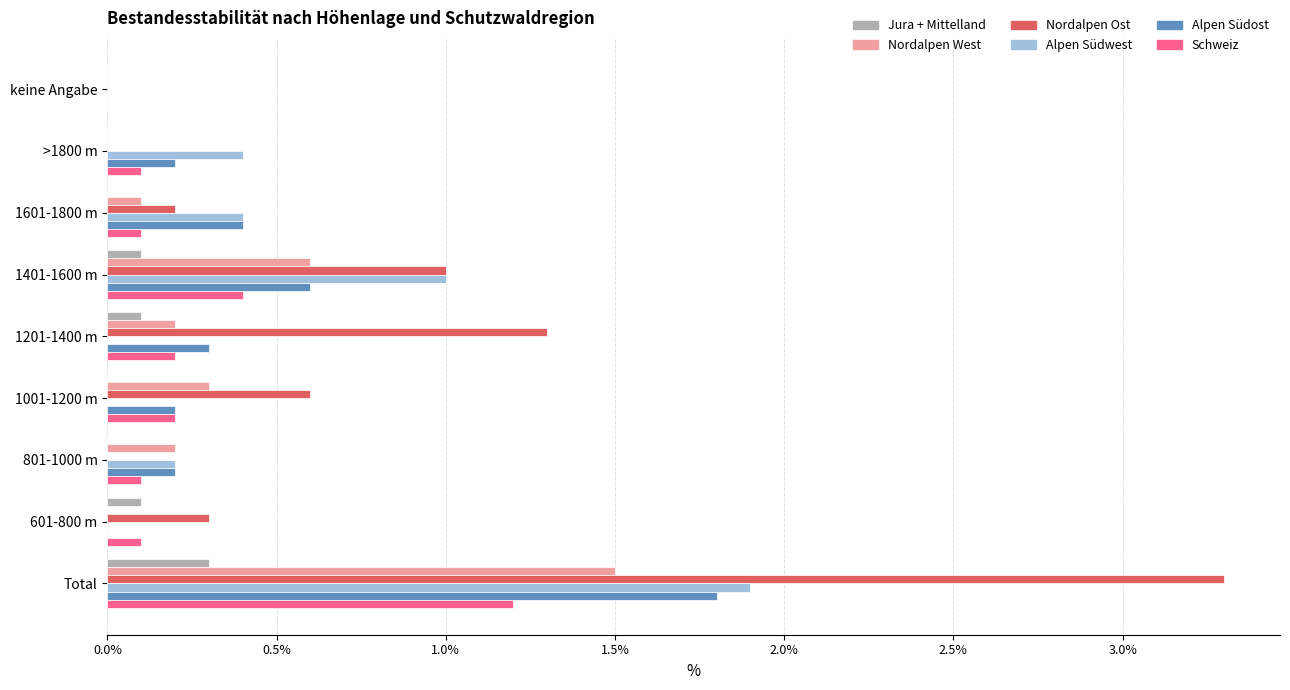

Which category has the highest value across all series?

Total